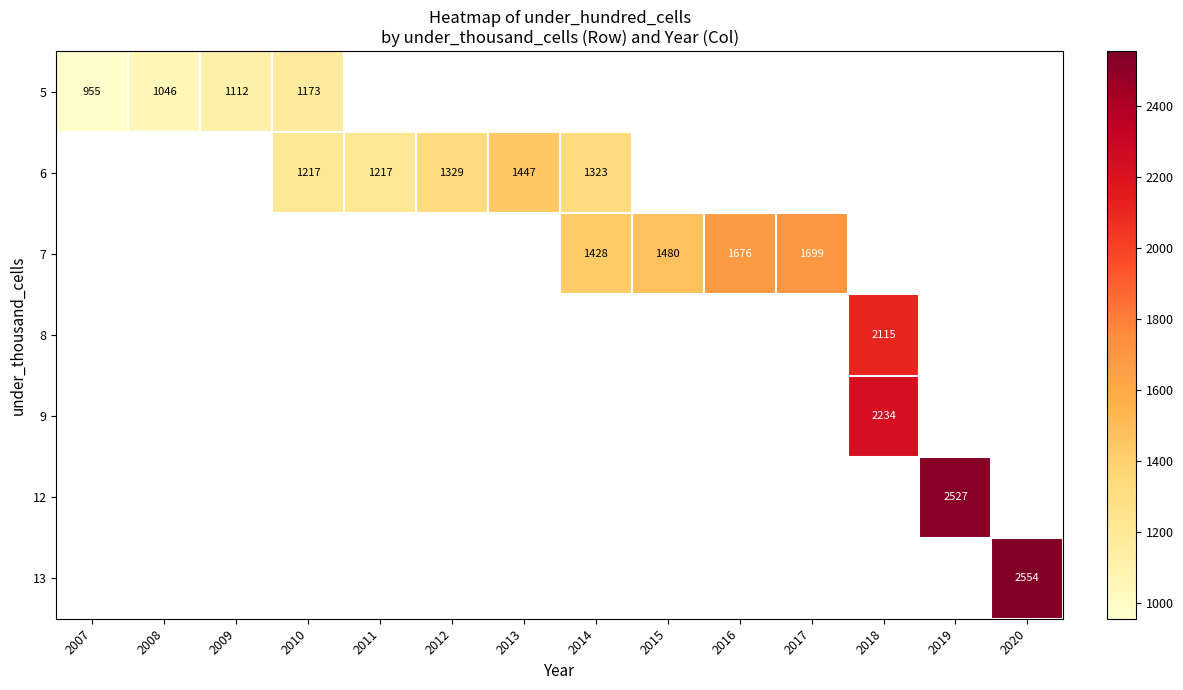

True or false: 12 has a value of 3479 at 2019.

False